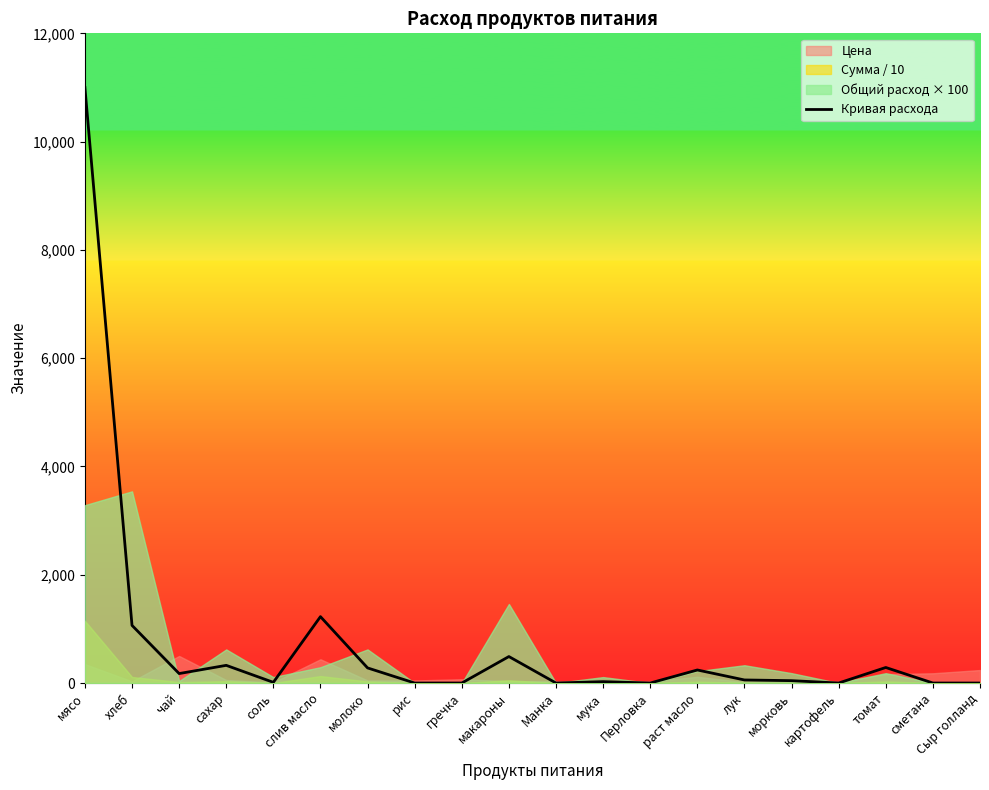

Where is the first local maximum?

сахар